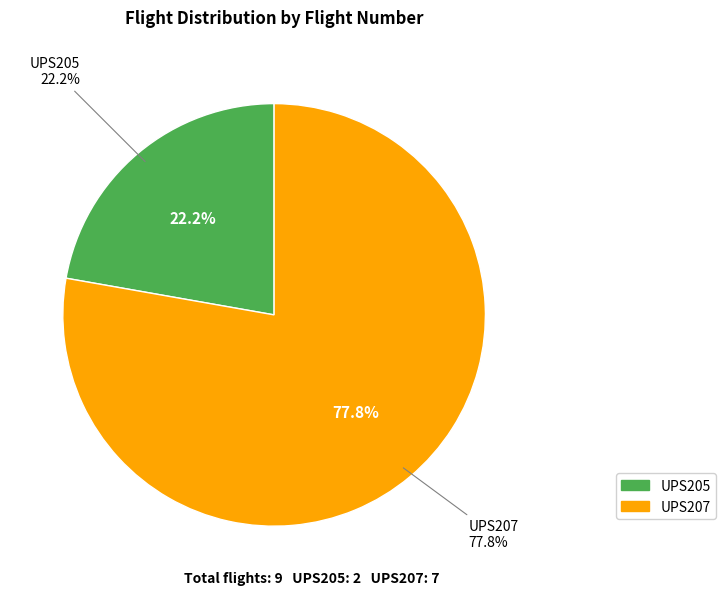

Rank the categories by value from highest to lowest.

UPS207, UPS205